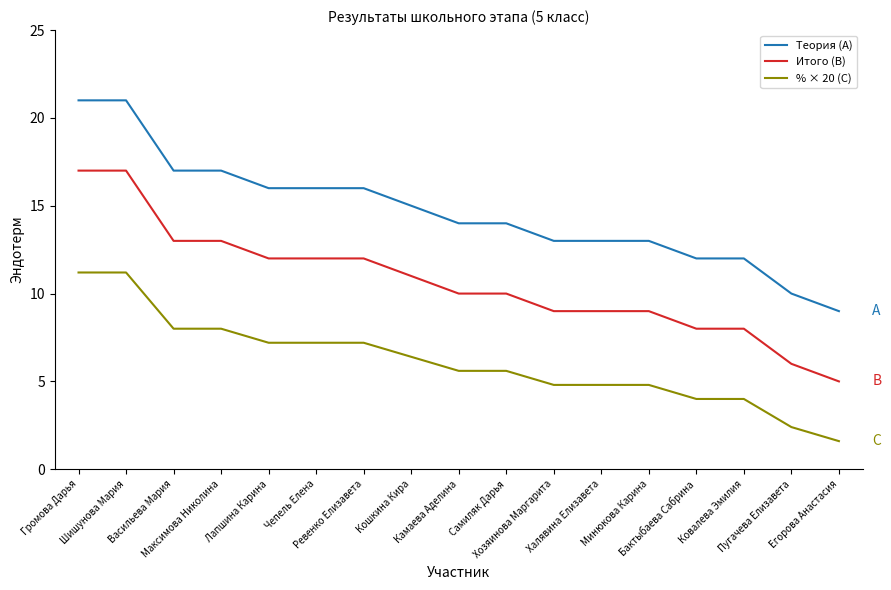

What is the average value of the Итого (B) series?

10.6